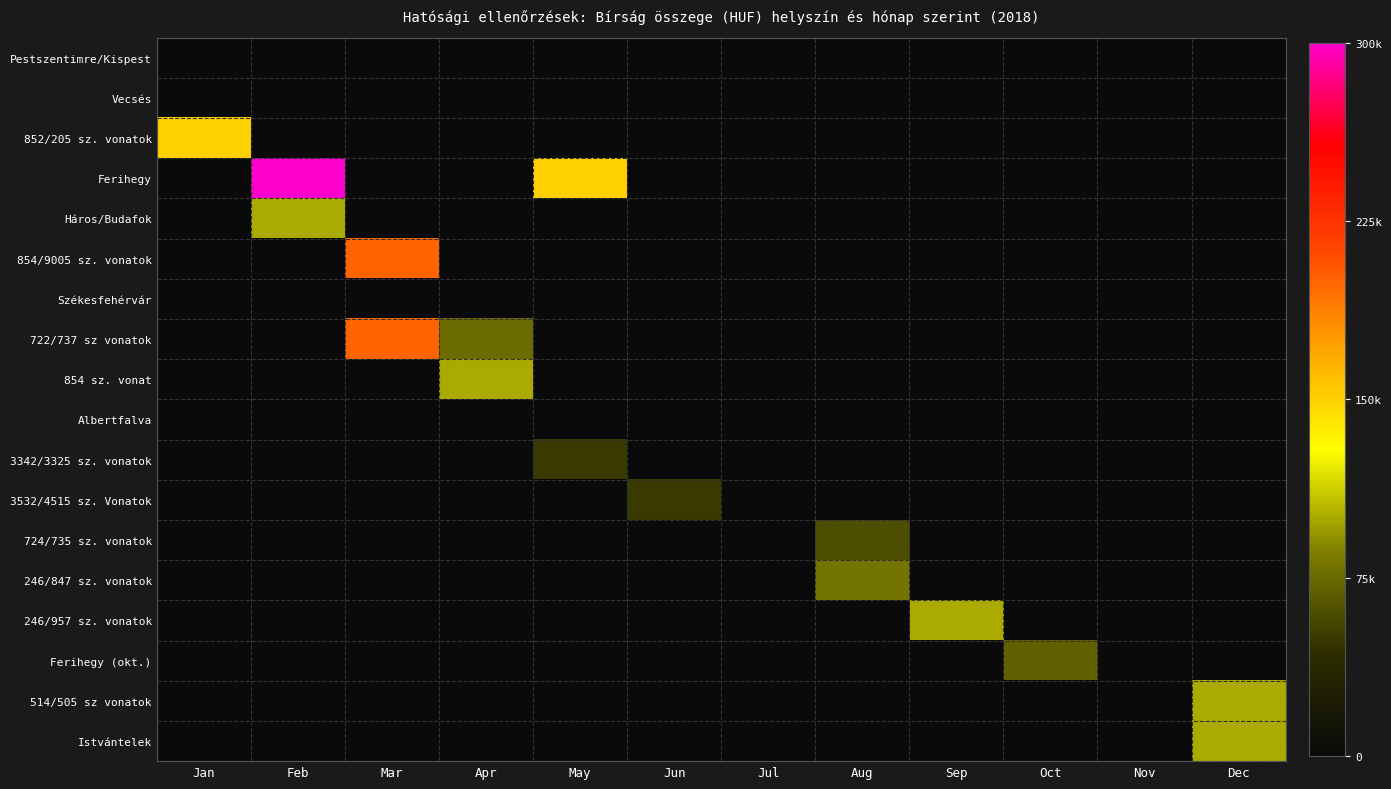

Reading left to right, transcribe all the data shown in this chart.

Pestszentimre/Kispest: Jan=0	Feb=0	Mar=0	Apr=0	May=0	Jun=0	Jul=0	Aug=0	Sep=0	Oct=0	Nov=0	Dec=0
Vecsés: Jan=0	Feb=0	Mar=0	Apr=0	May=0	Jun=0	Jul=0	Aug=0	Sep=0	Oct=0	Nov=0	Dec=0
852/205 sz. vonatok: Jan=150000	Feb=0	Mar=0	Apr=0	May=0	Jun=0	Jul=0	Aug=0	Sep=0	Oct=0	Nov=0	Dec=0
Ferihegy: Jan=0	Feb=300000	Mar=0	Apr=0	May=150000	Jun=0	Jul=0	Aug=0	Sep=0	Oct=0	Nov=0	Dec=0
Háros/Budafok: Jan=0	Feb=100000	Mar=0	Apr=0	May=0	Jun=0	Jul=0	Aug=0	Sep=0	Oct=0	Nov=0	Dec=0
854/9005 sz. vonatok: Jan=0	Feb=0	Mar=200000	Apr=0	May=0	Jun=0	Jul=0	Aug=0	Sep=0	Oct=0	Nov=0	Dec=0
Székesfehérvár: Jan=0	Feb=0	Mar=0	Apr=0	May=0	Jun=0	Jul=0	Aug=0	Sep=0	Oct=0	Nov=0	Dec=0
722/737 sz vonatok: Jan=0	Feb=0	Mar=200000	Apr=75000	May=0	Jun=0	Jul=0	Aug=0	Sep=0	Oct=0	Nov=0	Dec=0
854 sz. vonat: Jan=0	Feb=0	Mar=0	Apr=100000	May=0	Jun=0	Jul=0	Aug=0	Sep=0	Oct=0	Nov=0	Dec=0
Albertfalva: Jan=0	Feb=0	Mar=0	Apr=0	May=0	Jun=0	Jul=0	Aug=0	Sep=0	Oct=0	Nov=0	Dec=0
3342/3325 sz. vonatok: Jan=0	Feb=0	Mar=0	Apr=0	May=50000	Jun=0	Jul=0	Aug=0	Sep=0	Oct=0	Nov=0	Dec=0
3532/4515 sz. Vonatok: Jan=0	Feb=0	Mar=0	Apr=0	May=0	Jun=50000	Jul=0	Aug=0	Sep=0	Oct=0	Nov=0	Dec=0
724/735 sz. vonatok: Jan=0	Feb=0	Mar=0	Apr=0	May=0	Jun=0	Jul=0	Aug=60000	Sep=0	Oct=0	Nov=0	Dec=0
246/847 sz. vonatok: Jan=0	Feb=0	Mar=0	Apr=0	May=0	Jun=0	Jul=0	Aug=80000	Sep=0	Oct=0	Nov=0	Dec=0
246/957 sz. vonatok: Jan=0	Feb=0	Mar=0	Apr=0	May=0	Jun=0	Jul=0	Aug=0	Sep=100000	Oct=0	Nov=0	Dec=0
Ferihegy (okt.): Jan=0	Feb=0	Mar=0	Apr=0	May=0	Jun=0	Jul=0	Aug=0	Sep=0	Oct=70000	Nov=0	Dec=0
514/505 sz vonatok: Jan=0	Feb=0	Mar=0	Apr=0	May=0	Jun=0	Jul=0	Aug=0	Sep=0	Oct=0	Nov=0	Dec=100000
Istvántelek: Jan=0	Feb=0	Mar=0	Apr=0	May=0	Jun=0	Jul=0	Aug=0	Sep=0	Oct=0	Nov=0	Dec=100000